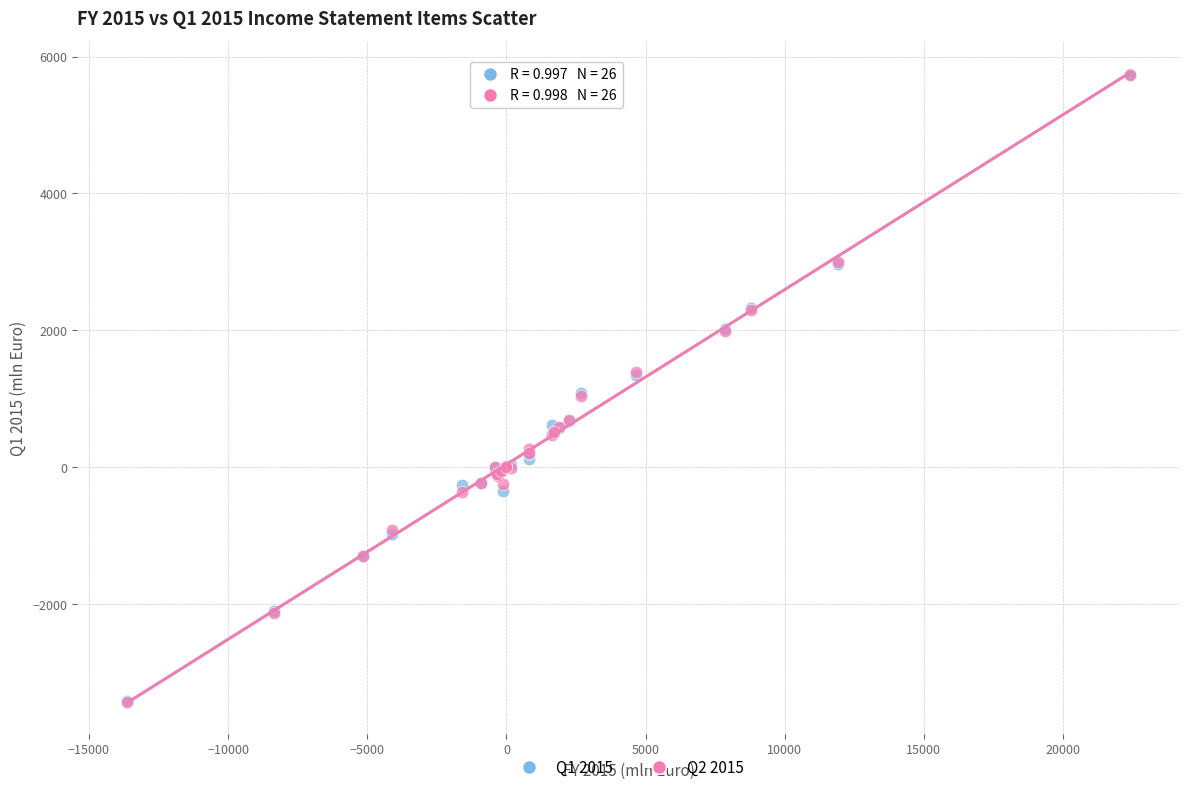

What are all the series names shown in the legend?

Q1 2015, Q2 2015